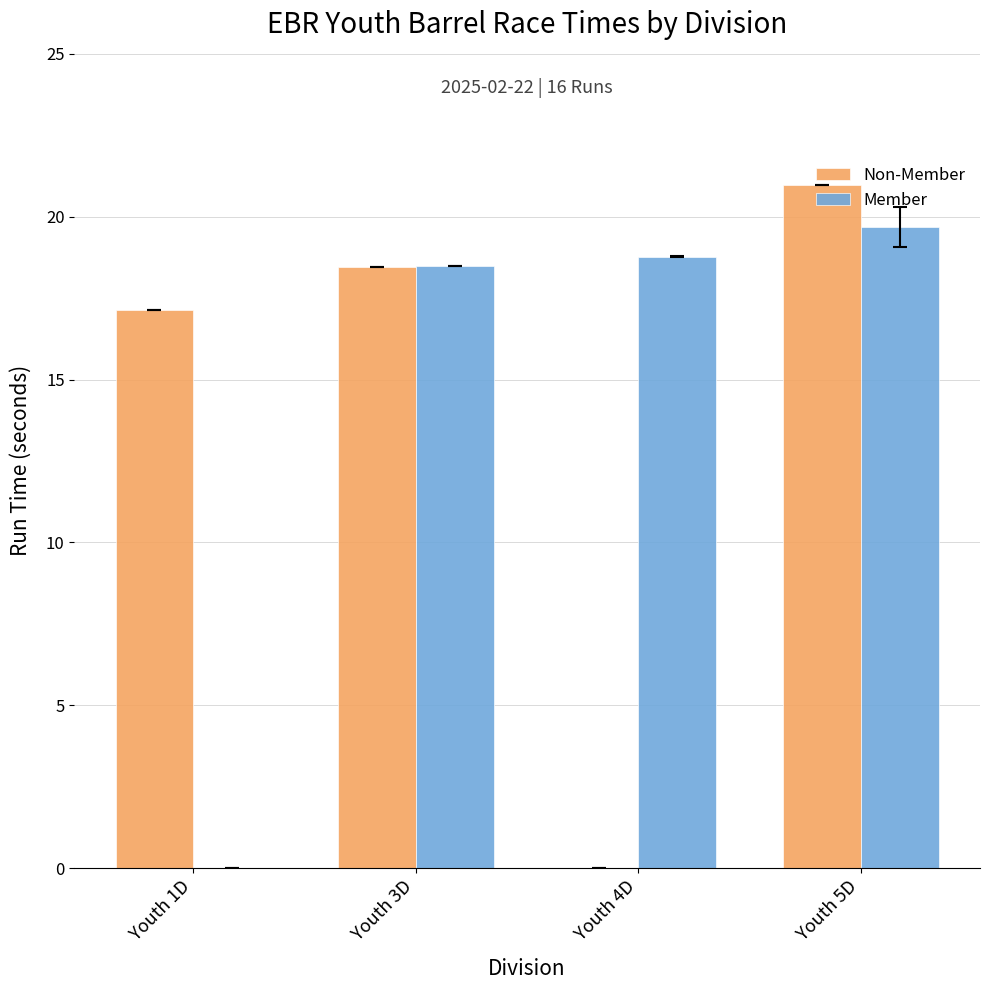

How many values in the Non-Member series exceed 18?

2